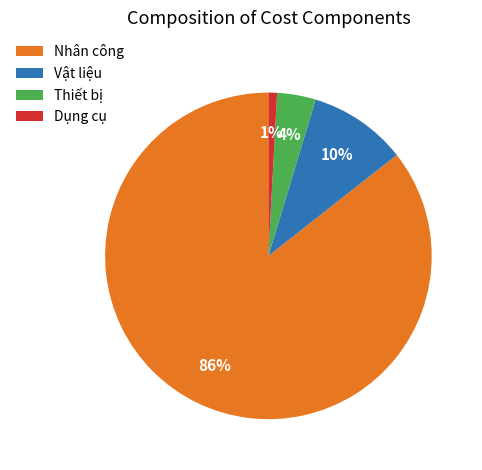

Which has a higher value, Dụng cụ or Thiết bị?

Thiết bị